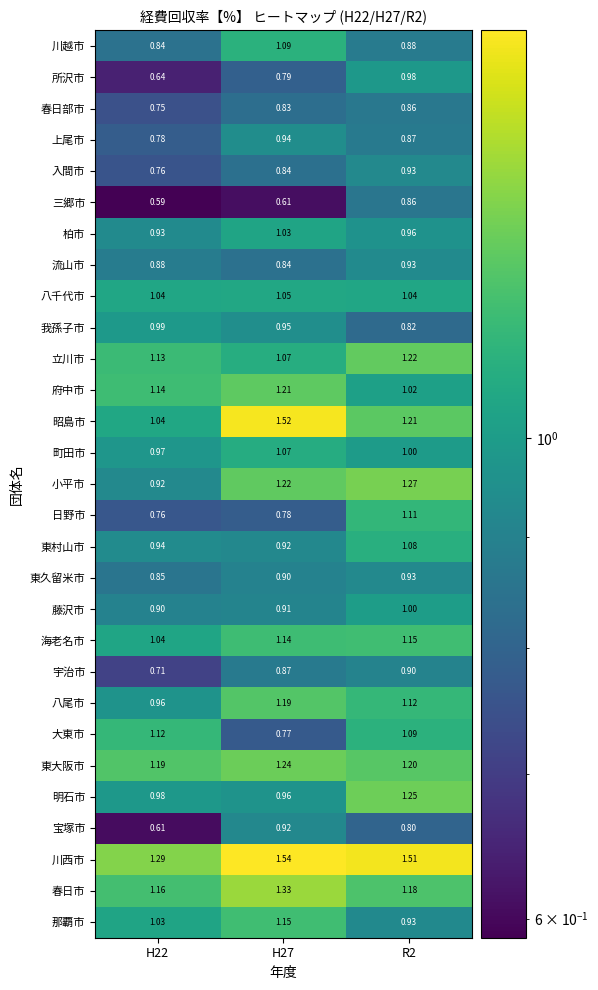

Which series has the largest total across all categories?

川西市